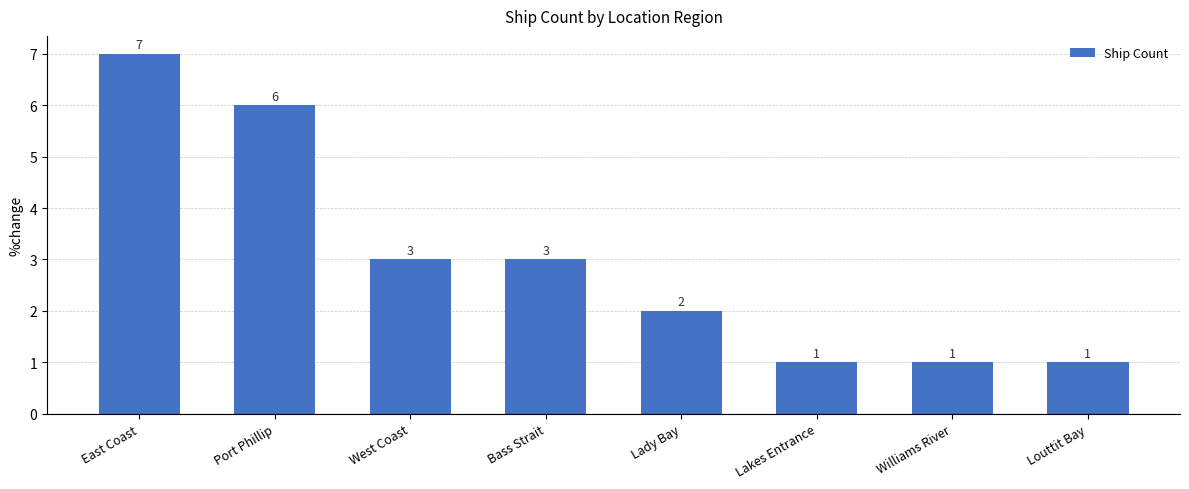

Between West Coast and Lakes Entrance, which is larger?

West Coast